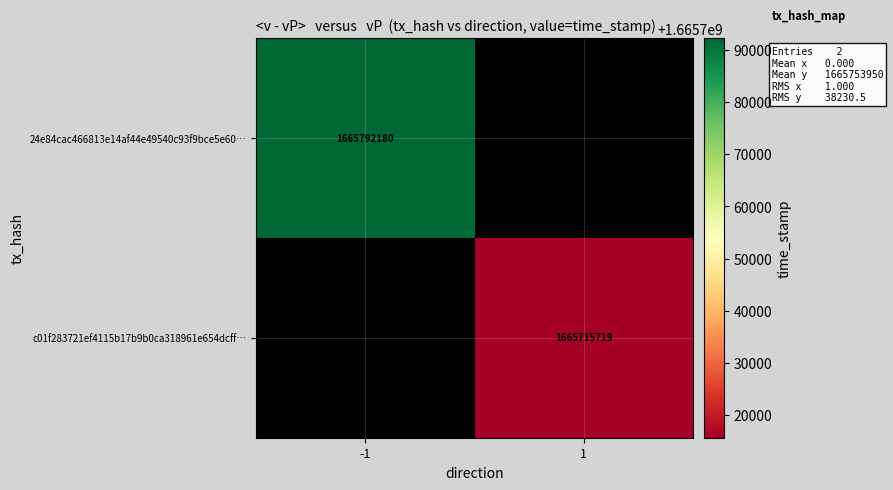

Is the value of 24e84cac466813e14af44e49540c93f9bce5e60… at -1 greater than the value of c01f283721ef4115b17b9b0ca318961e654dcff… at 1?

Yes